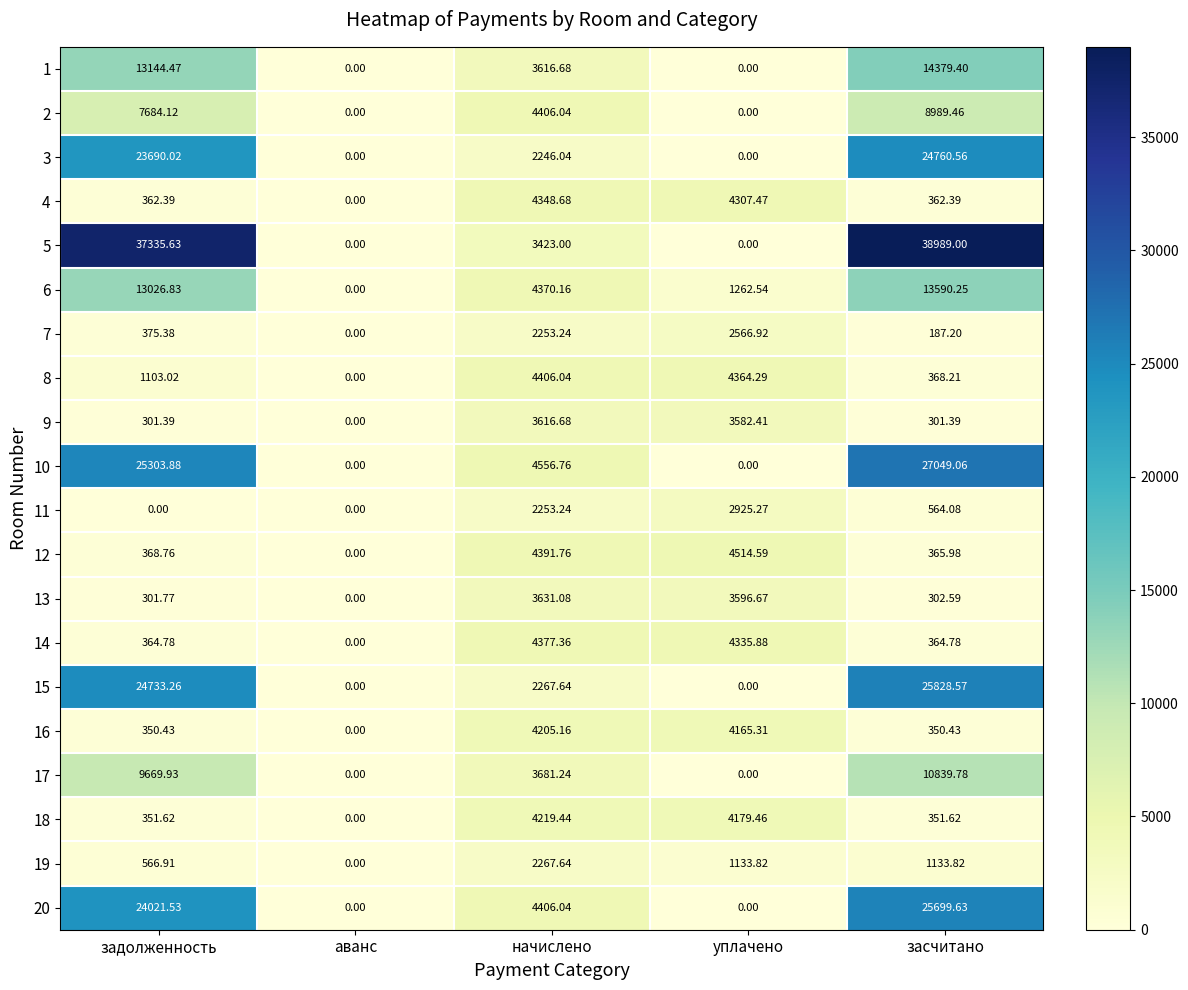

Count the number of categories in the chart.

5